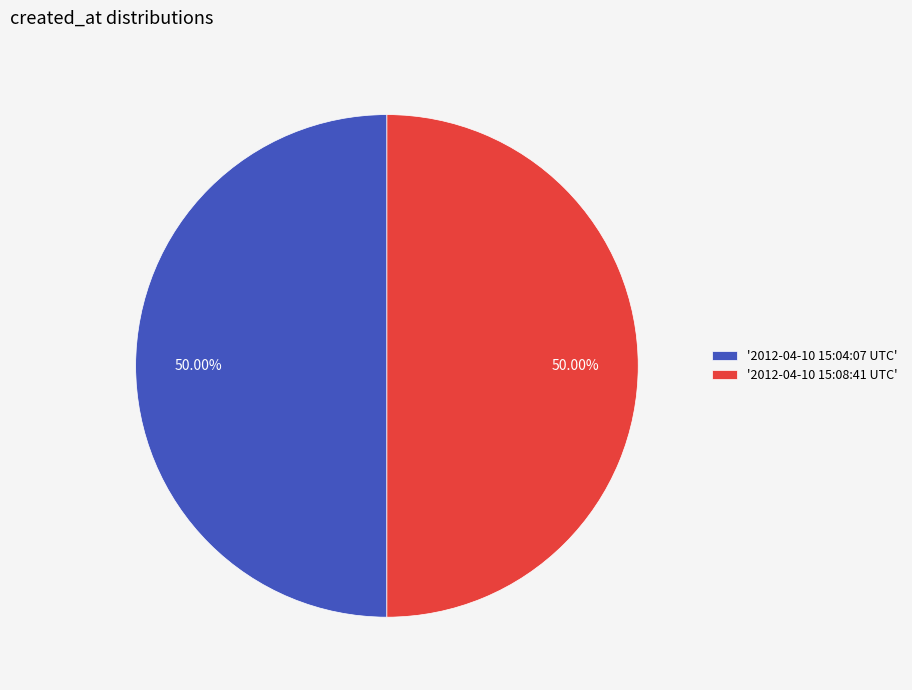

What is the ratio of the value at '2012-04-10 15:08:41 UTC' to the value at '2012-04-10 15:04:07 UTC'?

1.0